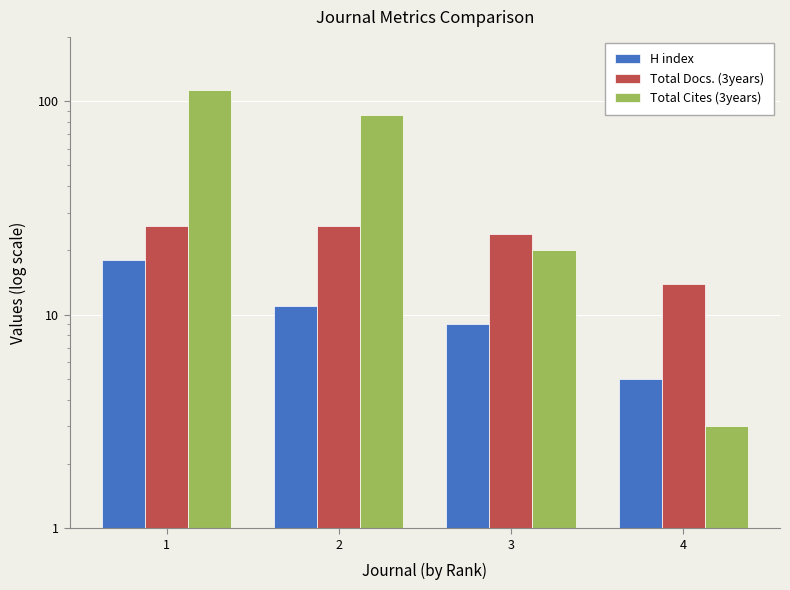

What is the value of the Total Docs. (3years) bar at the 1st from the left?

26